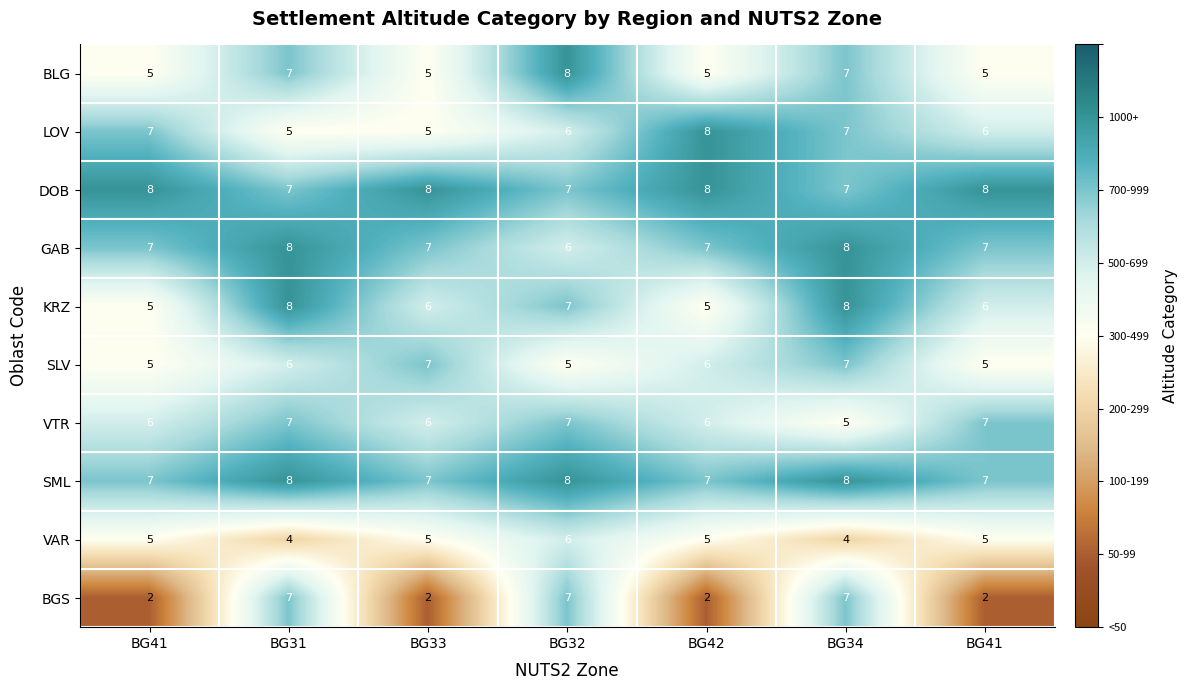

How many values in the BGS series exceed 2?

3